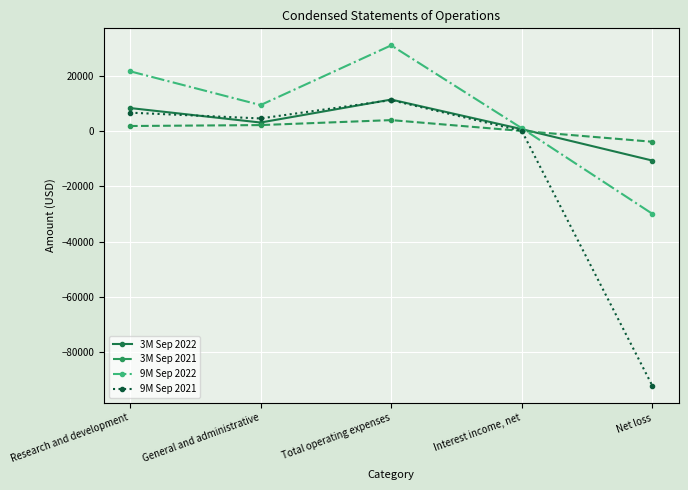

What is the difference between the maximum and minimum values in the 3M Sep 2021 series?

7837